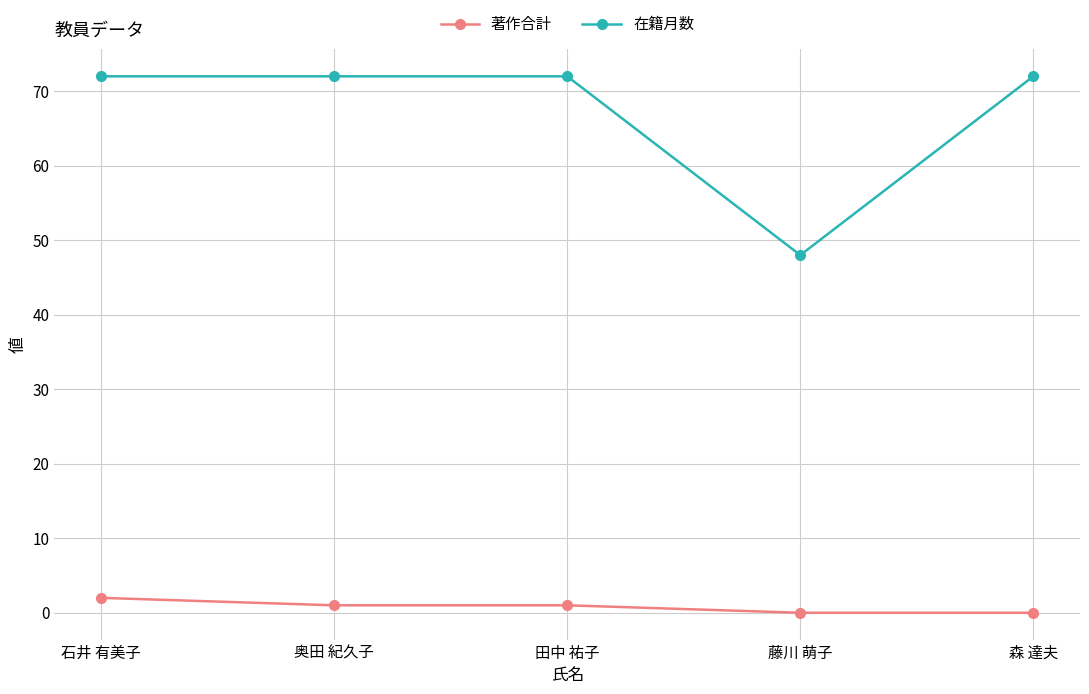

True or false: 著作合計 and 在籍月数 intersect in this chart.

False